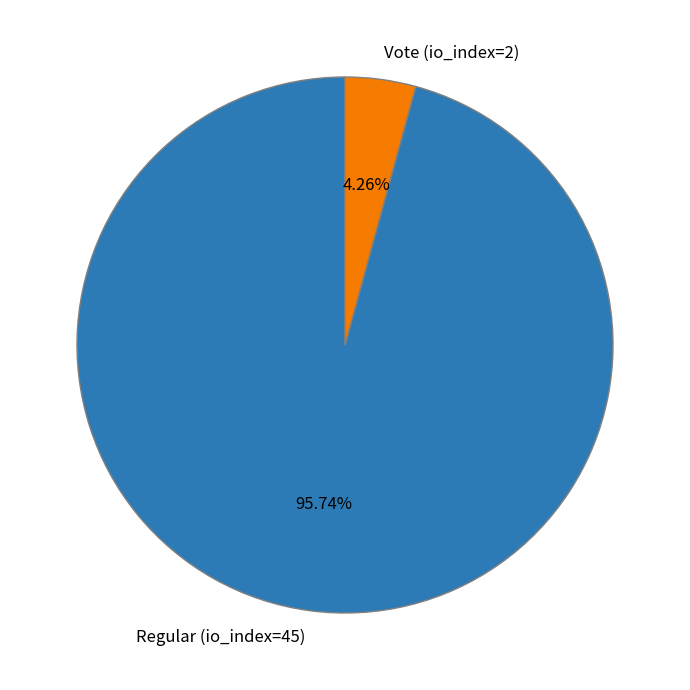

True or false: Vote (io_index=2) accounts for 17% of the total.

False